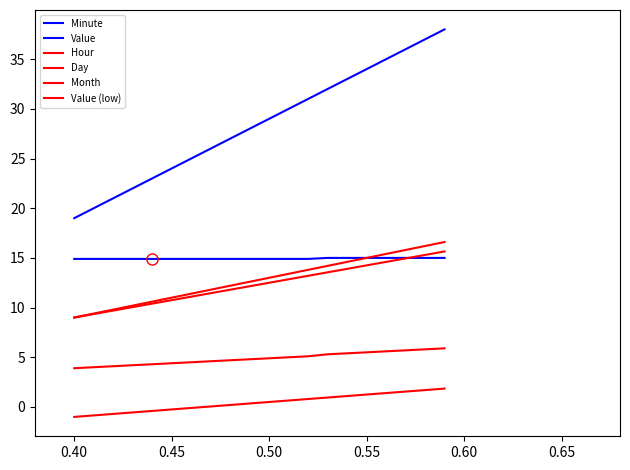

What is the difference between the second highest and minimum values in the Day series?

7.2